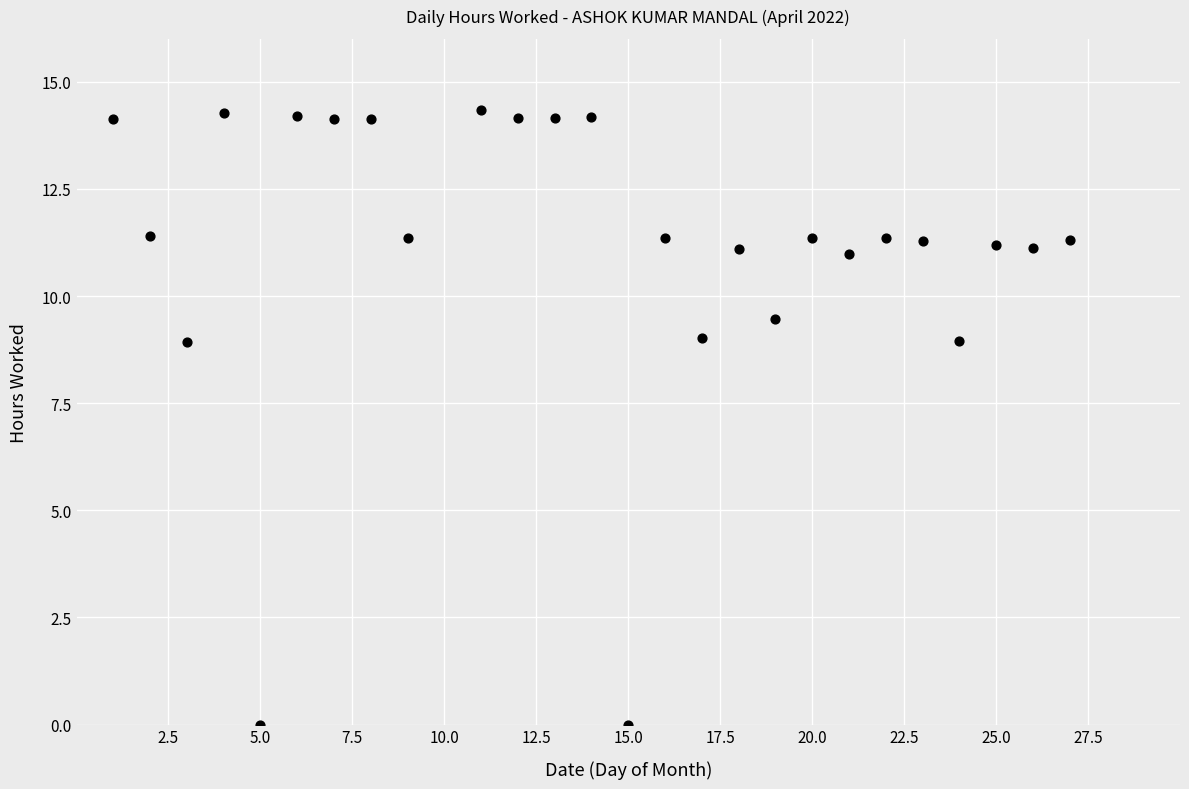

What is the range of X values (max minus min)?

26.0